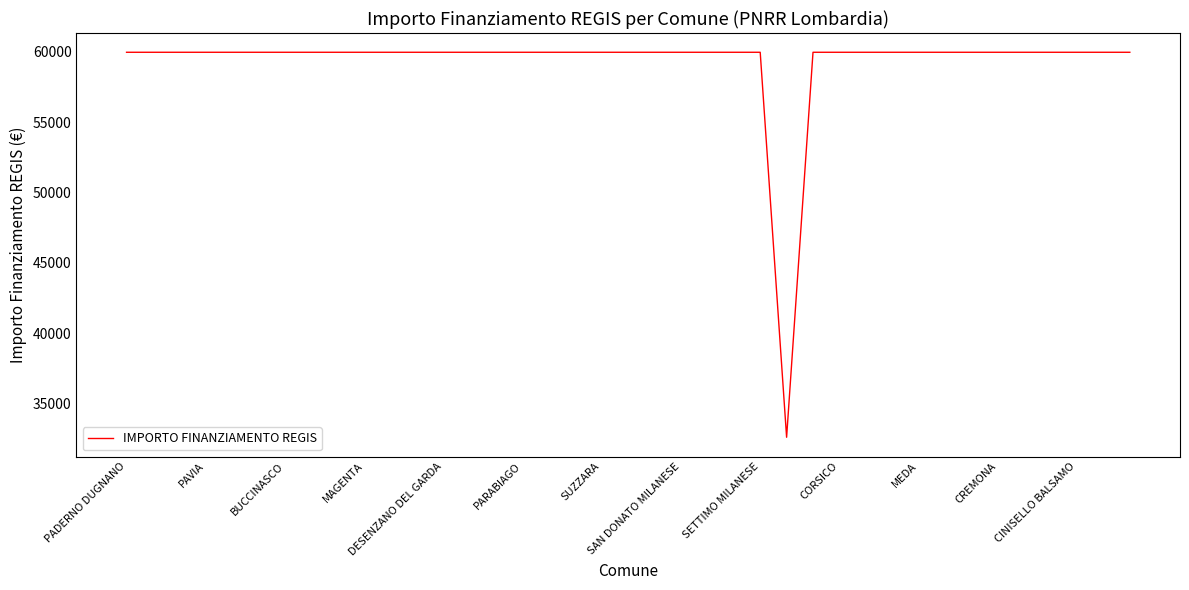

What is the minimum value shown in the chart?

32589